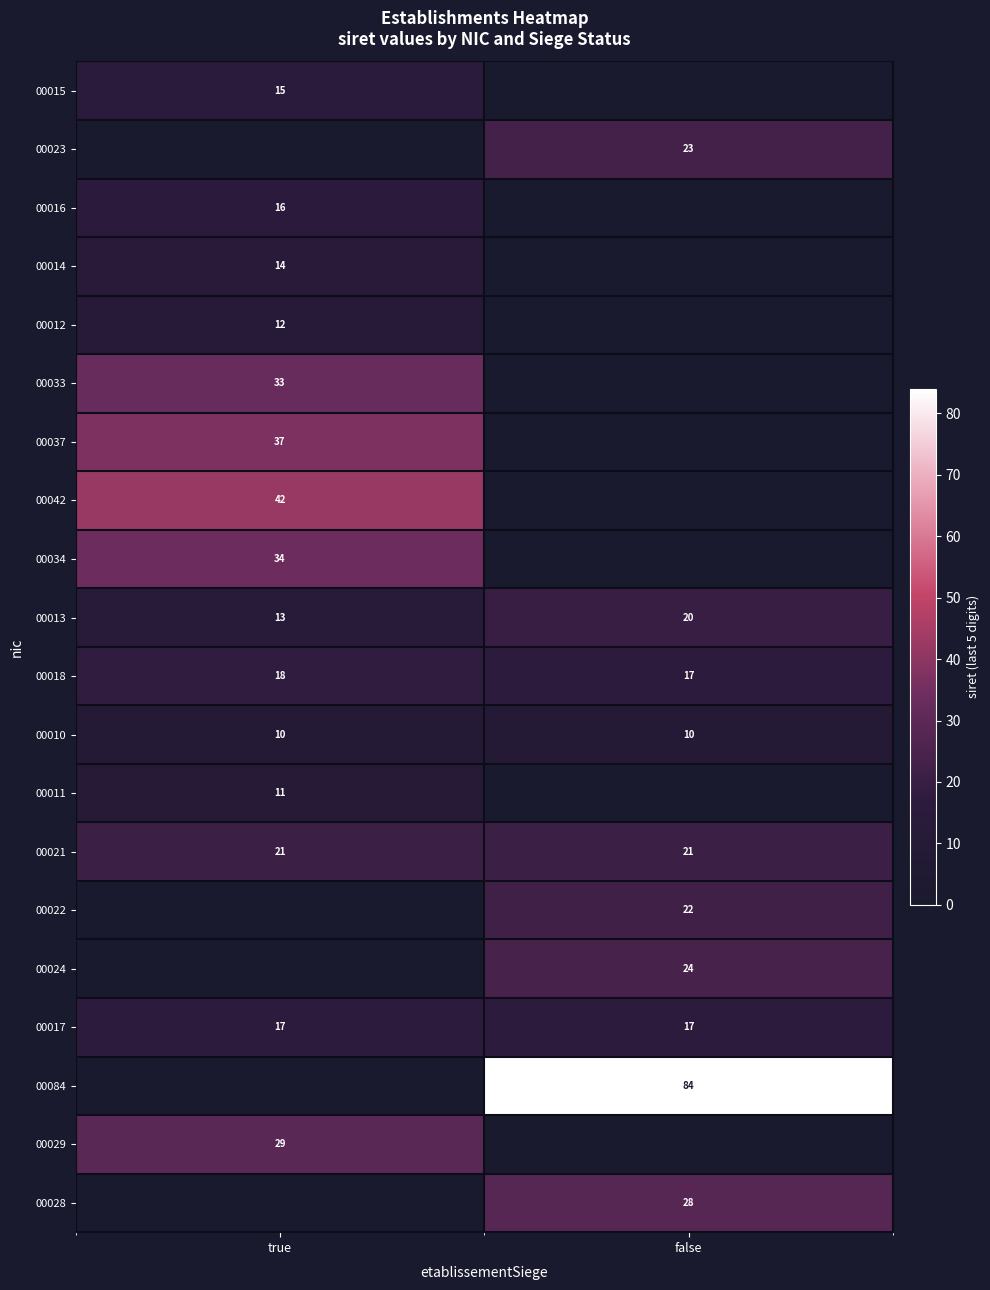

Is the value of 00013 at true greater than the value of 00017 at false?

No